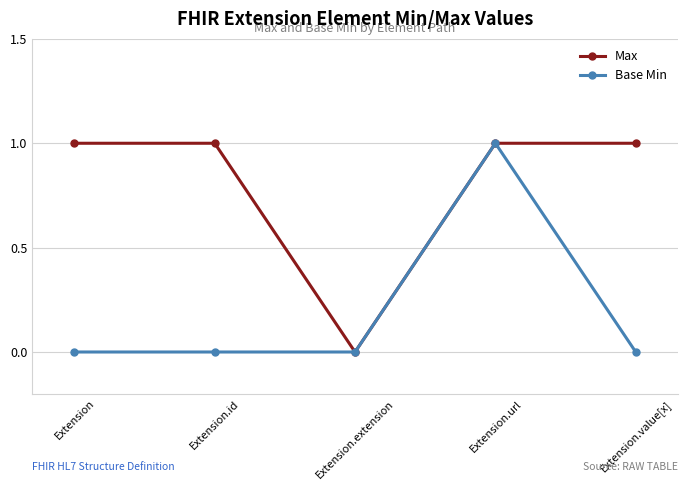

How many Base Min values are between 0 and 1?

5